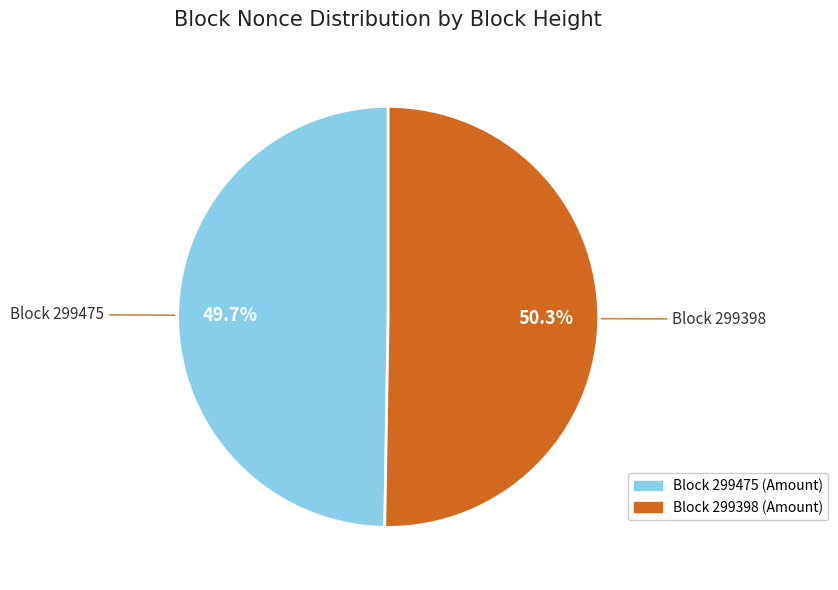

Does any single category account for the majority?

Yes